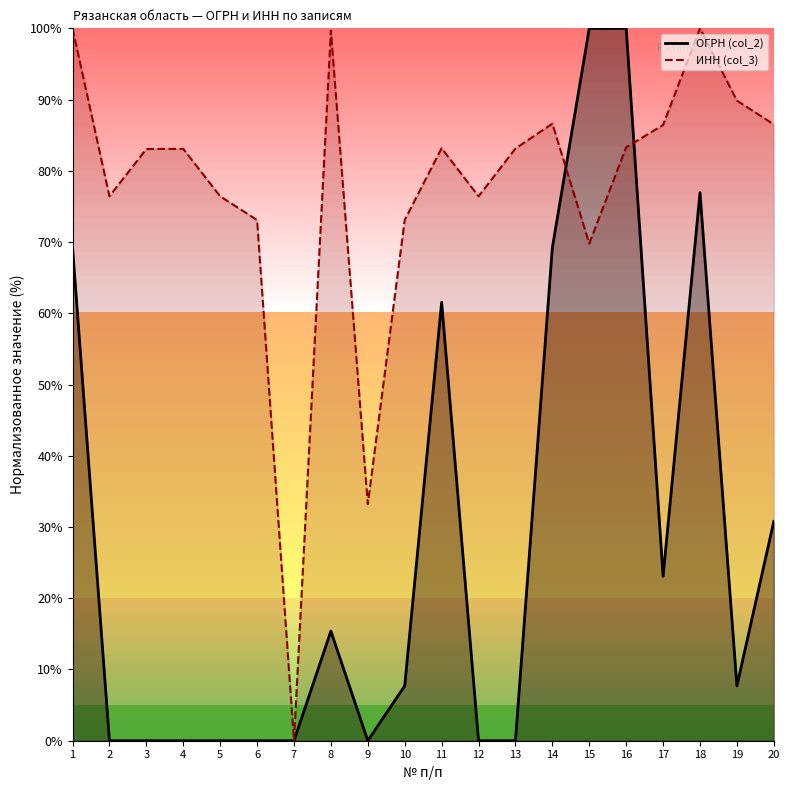

Which series has the widest spread of values?

ОГРН (col_2)